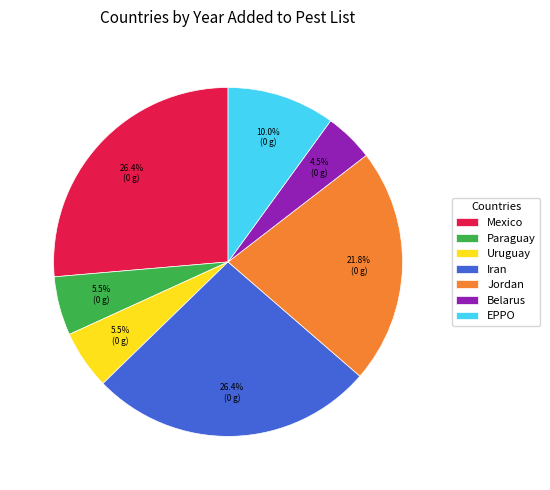

Is there a majority slice in this chart?

No